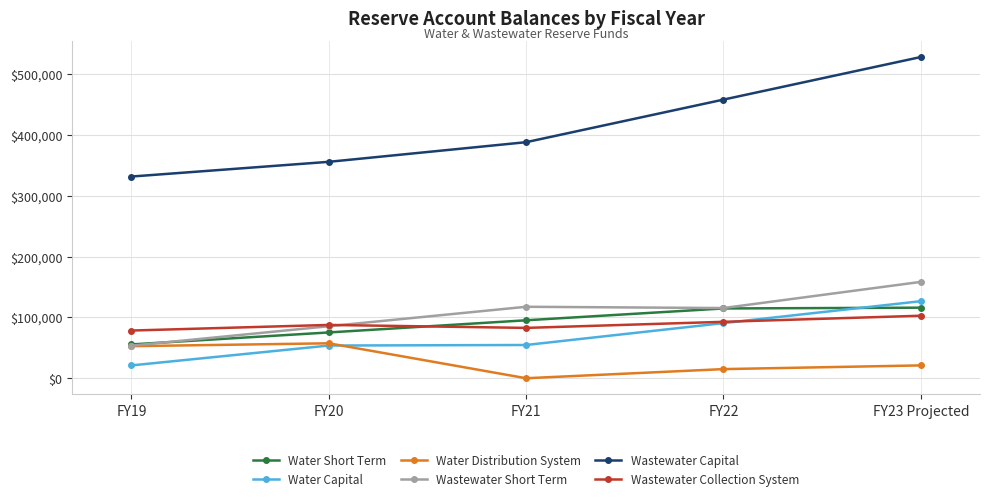

How many data points does each series have?

5